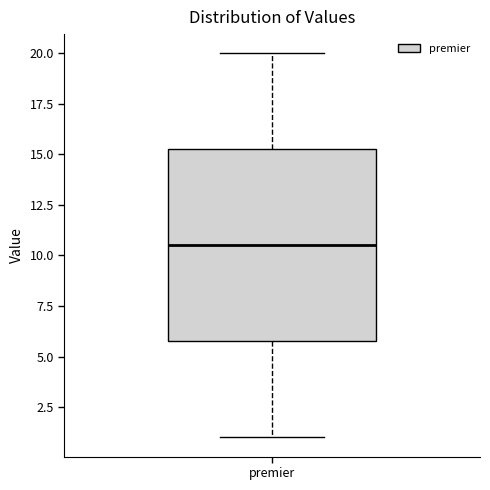

Transcribe this box plot: give where the median line is, the range the box spans, and where the two whiskers end, as read against the y-axis. The values are not printed on the chart, so give them approximately, as read against the axis.

median 10.5, box 6.0 to 15.5, whiskers 1.0 to 20.0